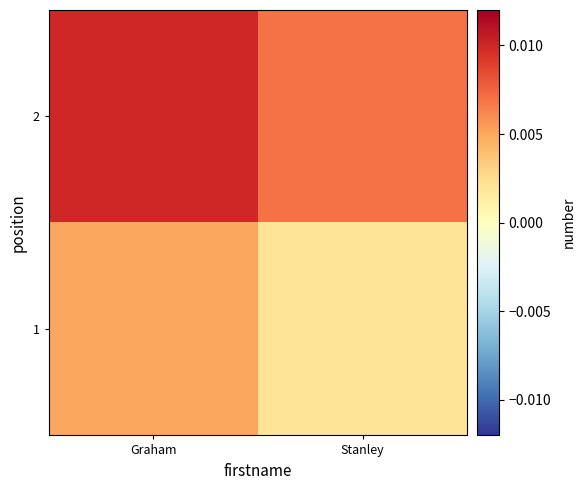

Reading left to right, transcribe all the data shown in this chart.

1: Graham=0.0	Stanley=0.0
2: Graham=0.0	Stanley=0.0